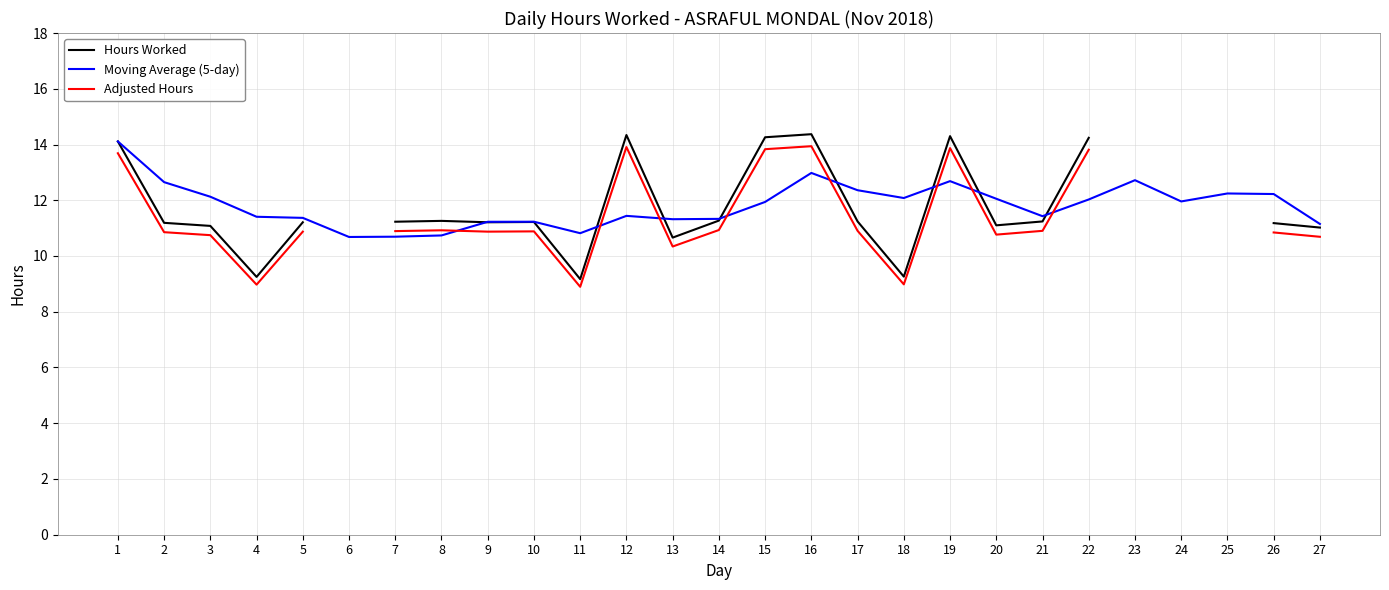

The Adjusted Hours series shows 10.9 at 2. True or false?

True